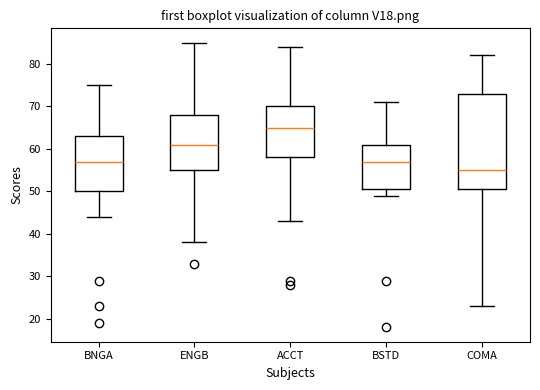

Where does the upper whisker of the box for ENGB end on the y-axis? The values are not printed on the chart, so give them approximately, as read against the axis.

85